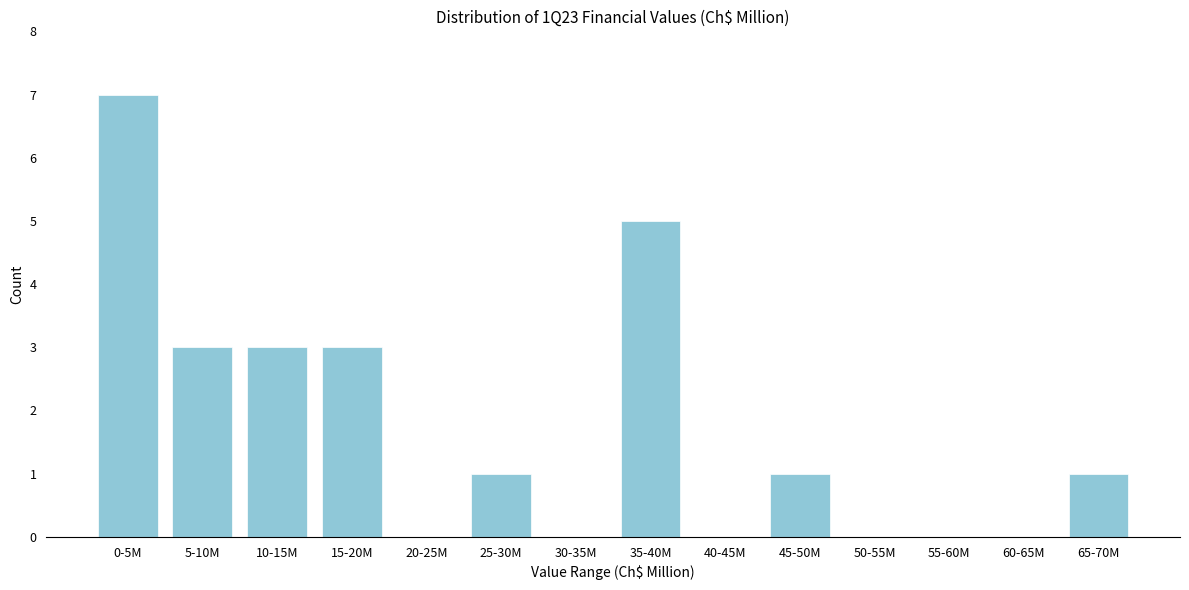

Reading left to right, what are all the values shown in this chart?

0-5M=7	5-10M=3	10-15M=3	15-20M=3	20-25M=0	25-30M=1	30-35M=0	35-40M=5	40-45M=0	45-50M=1	50-55M=0	55-60M=0	60-65M=0	65-70M=1